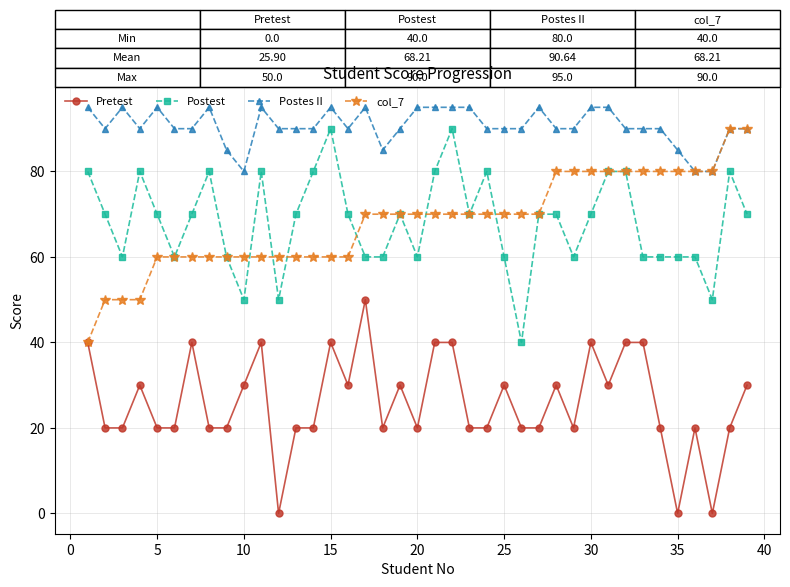

How many lines are shown in the chart?

4